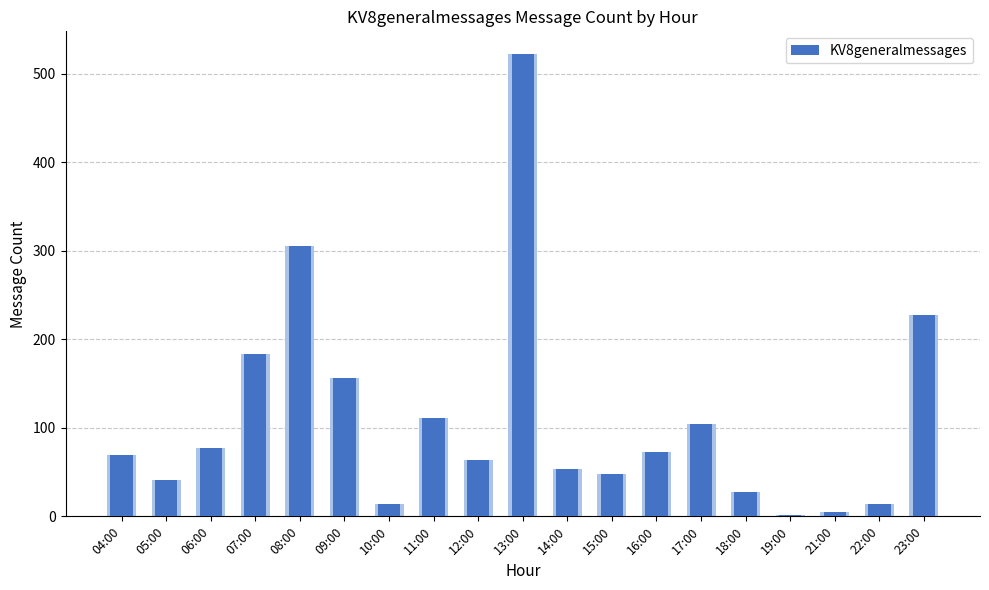

Reading right to left, extract all data points from this chart.

23:00=227	22:00=14	21:00=5	19:00=2	18:00=28	17:00=104	16:00=73	15:00=48	14:00=54	13:00=522	12:00=64	11:00=111	10:00=14	09:00=156	08:00=305	07:00=184	06:00=77	05:00=41	04:00=69